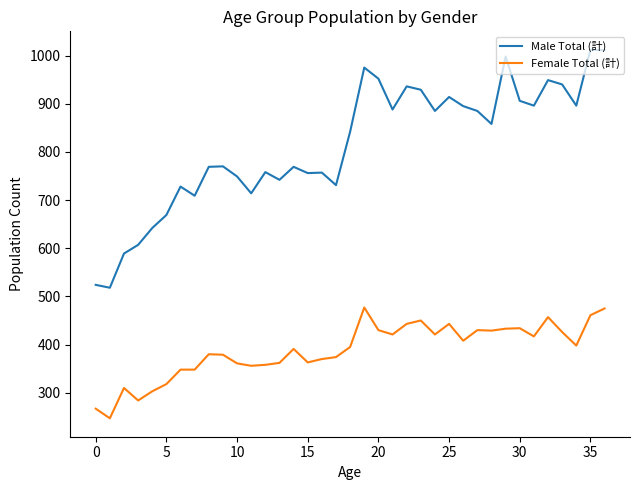

Count the number of categories in the chart.

37